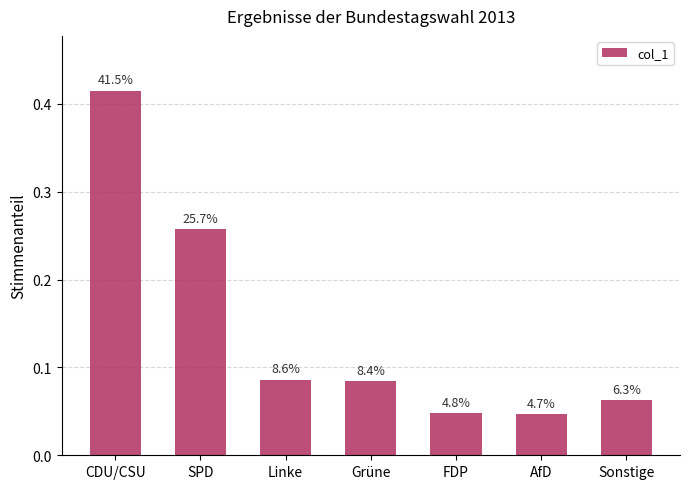

Are the bars horizontal?

No